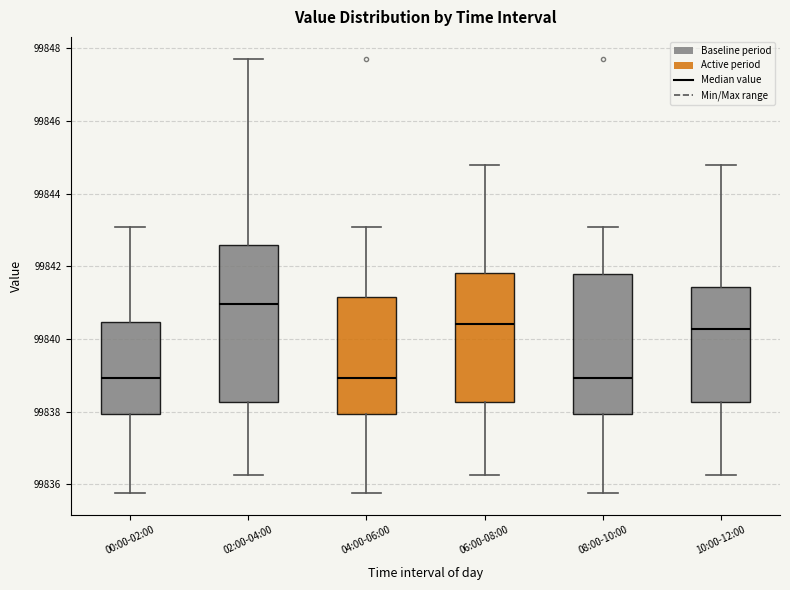

Which box is the tallest, from its lower edge to its upper edge?

02:00-04:00